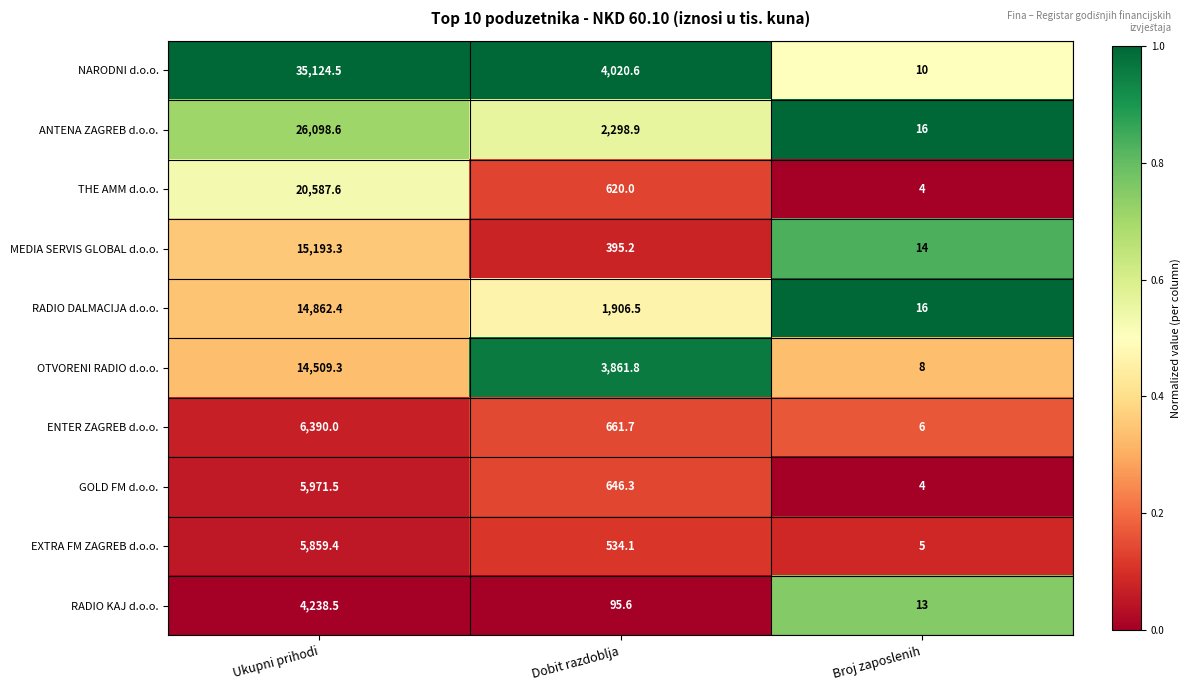

What is the greatest value displayed?

35124.5